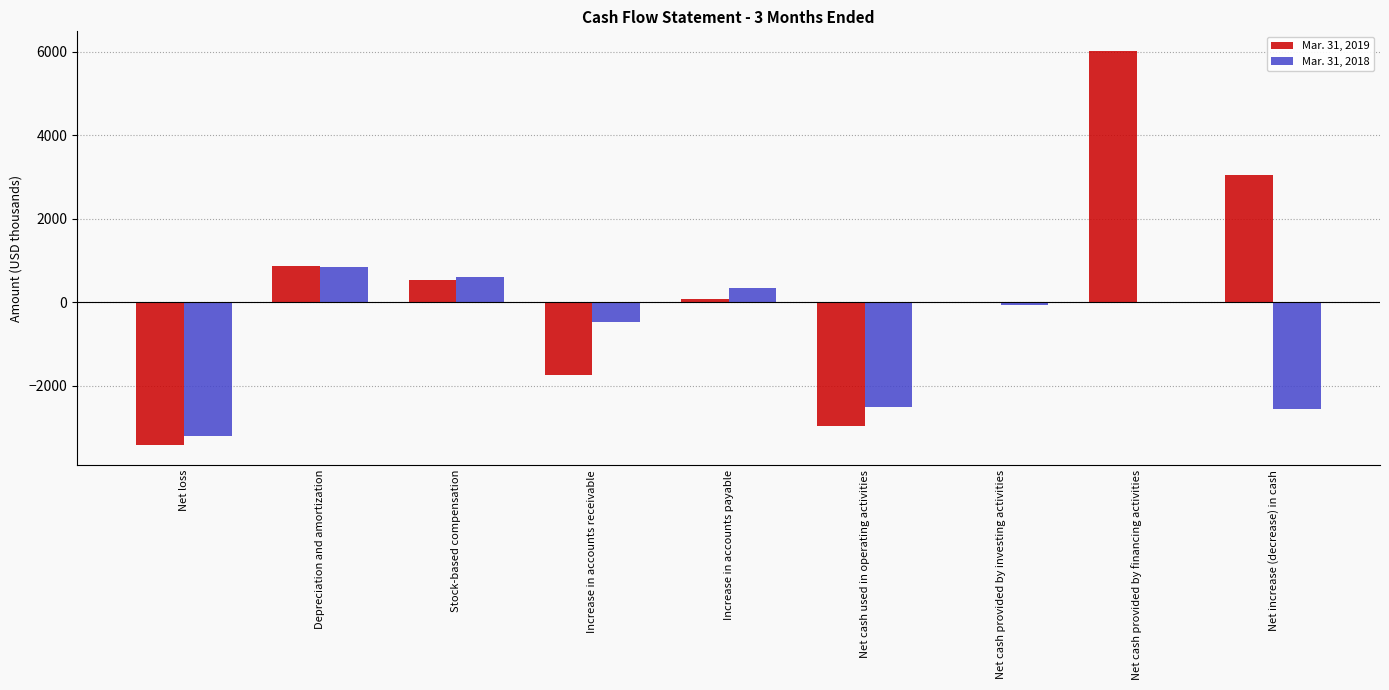

At which label is Mar. 31, 2018 closest to -1169?

Increase in accounts receivable